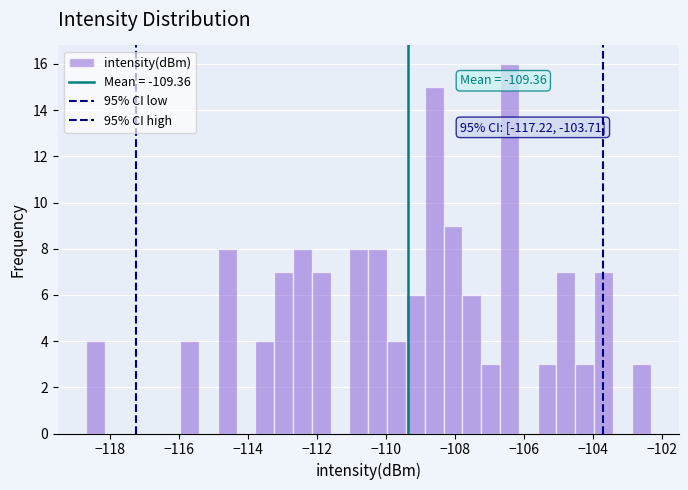

Around what value on the x-axis is the tallest bar? Give the approximate position of its centre, as read against the axis.

-106.4